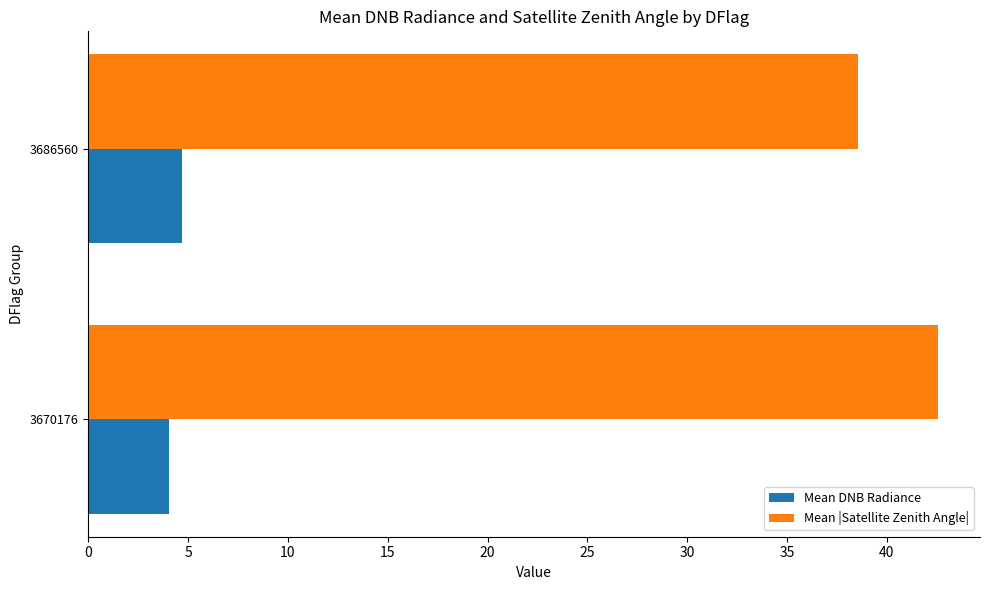

List the series in order of their peak value, lowest first.

Mean DNB Radiance, Mean |Satellite Zenith Angle|